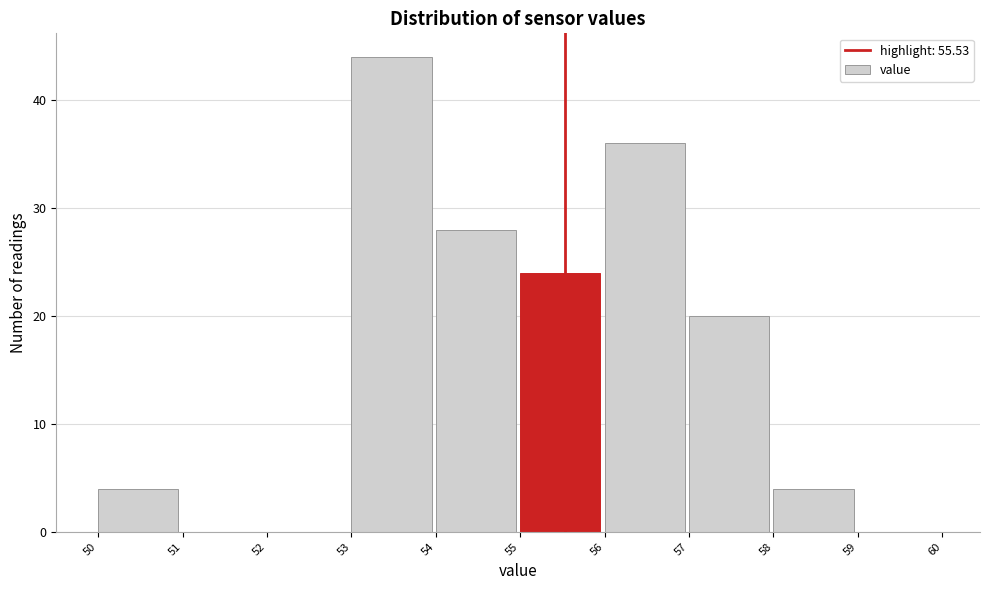

Reading left to right, list every bar in this chart as the range it spans on the x-axis followed by its height. The values are not printed on the chart, so give them approximately, as read against the axis.

50 to 51: 4
51 to 52: 0
52 to 53: 0
53 to 54: 44
54 to 55: 28
55 to 56: 24
56 to 57: 36
57 to 58: 20
58 to 59: 4
59 to 60: 0